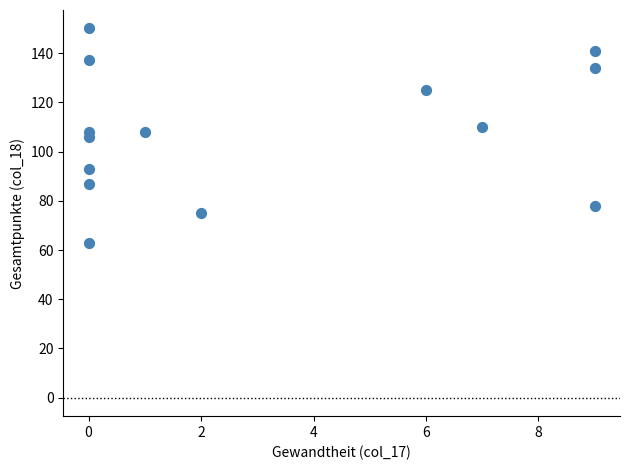

What is the range of X values (max minus min)?

9